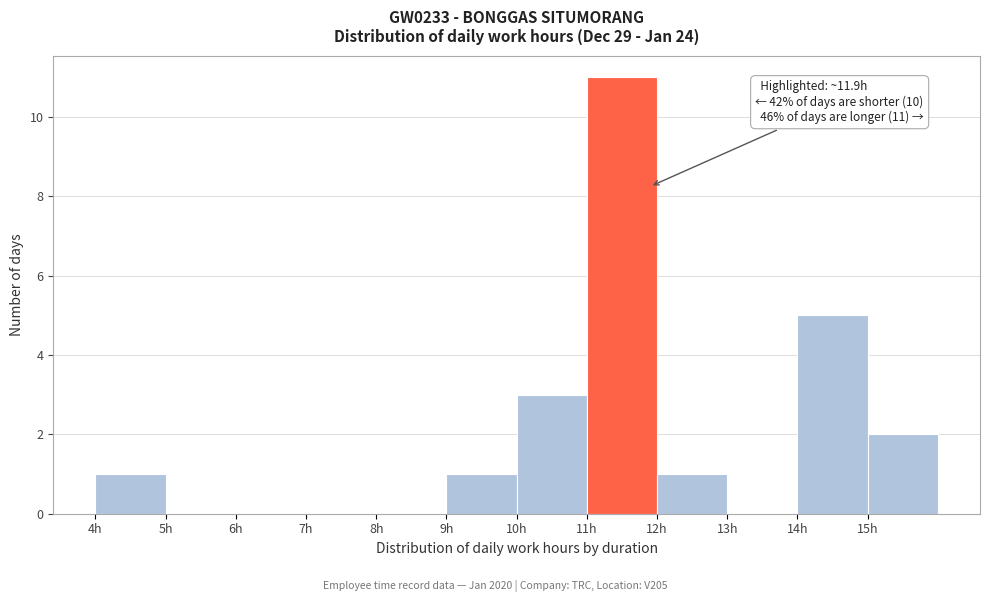

Over which range of the x-axis is the bar tallest?

11 to 12